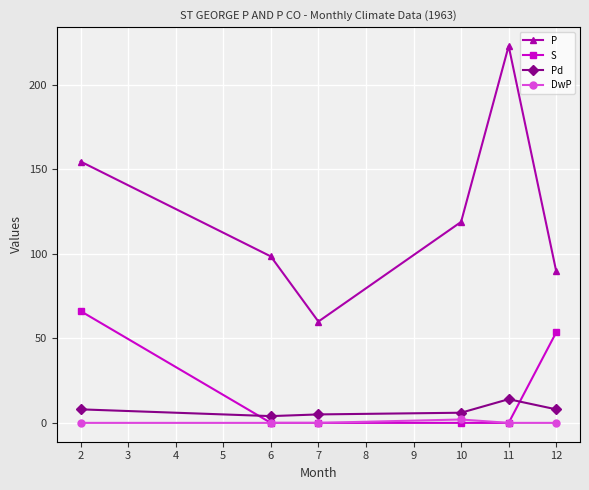

True or false: DwP and P intersect in this chart.

False